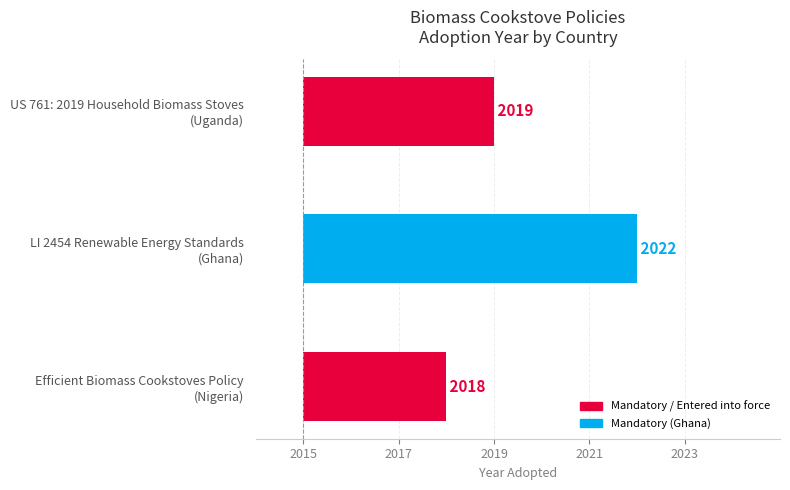

How many categories are shown in the chart?

3